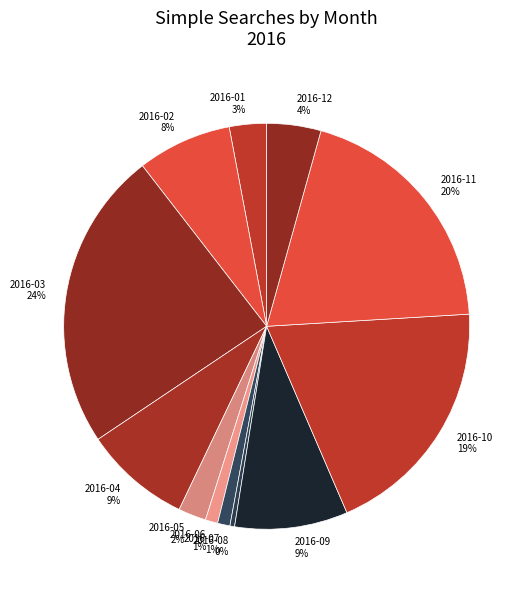

To the nearest percent, what portion does 2016-10 represent?

19%